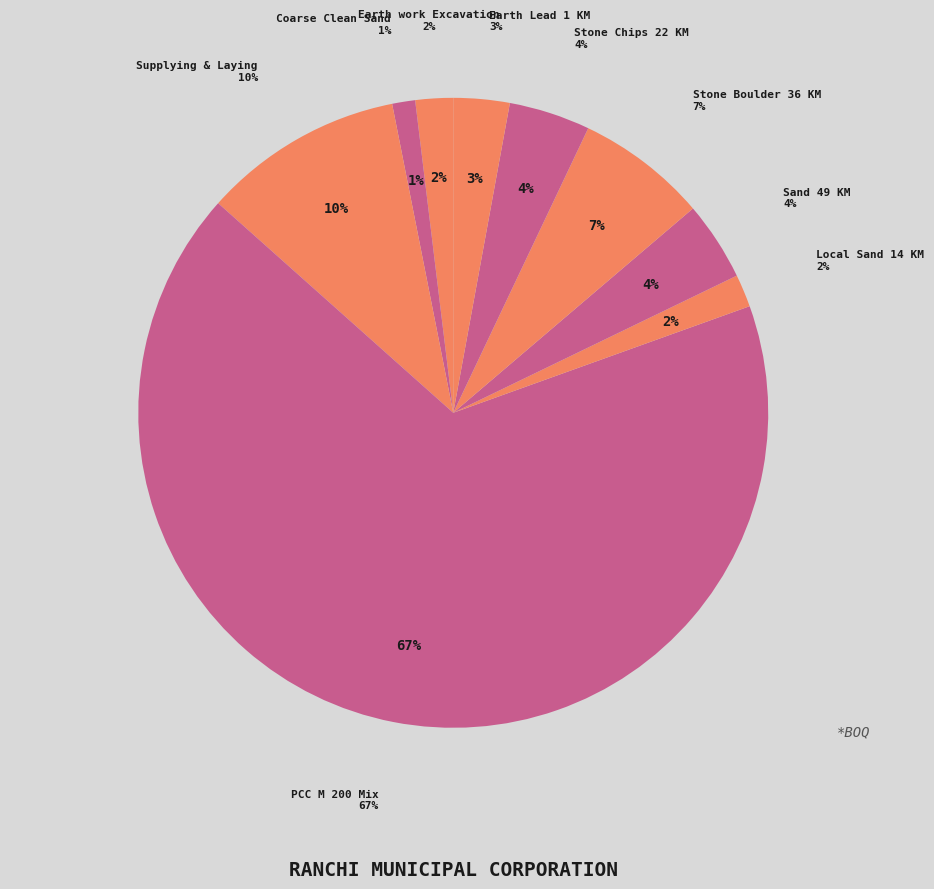

Combined, what portion of the pie is Earth work Excavation and Stone Boulder 36 KM?

8.6%